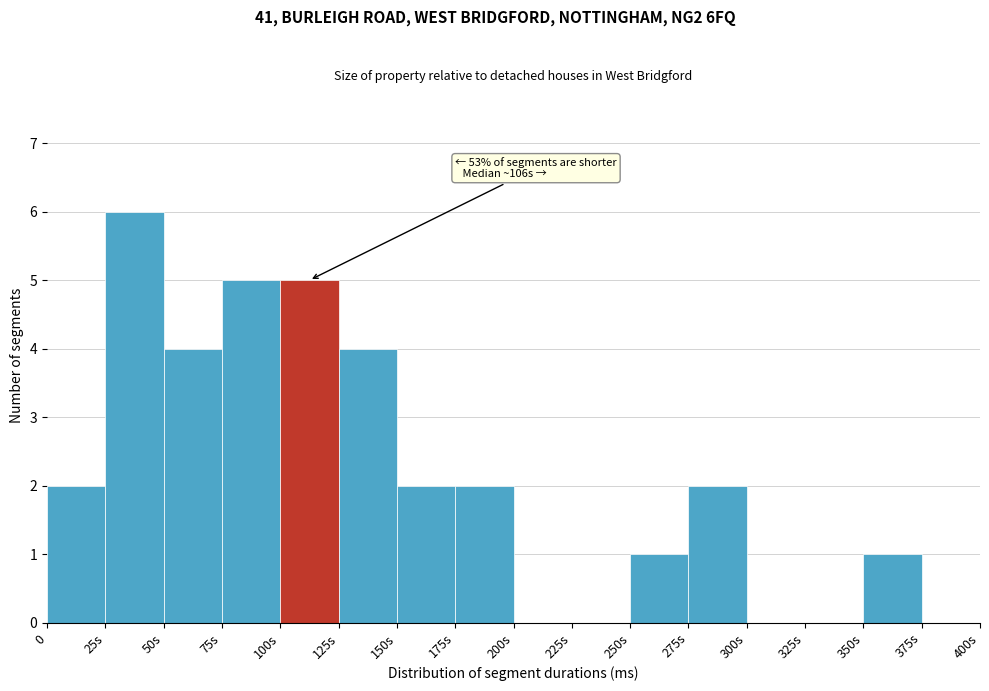

Reading right to left, extract all data points from this chart.

375s=0	350s=1	325s=0	300s=0	275s=2	250s=1	225s=0	200s=0	175s=2	150s=2	125s=4	100s=5	75s=5	50s=4	25s=6	0=2